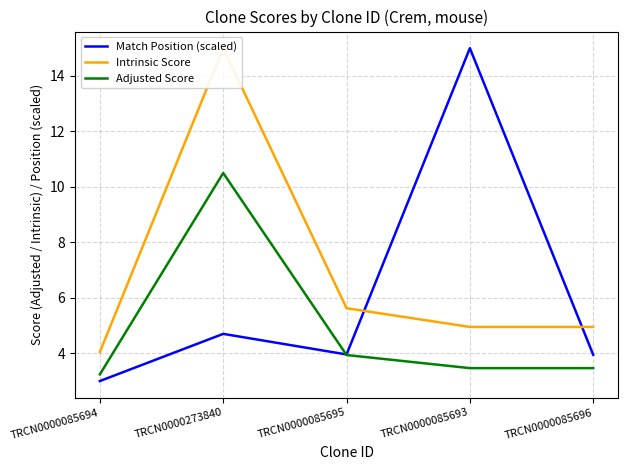

True or false: Intrinsic Score and Match Position (scaled) cross at least once.

True